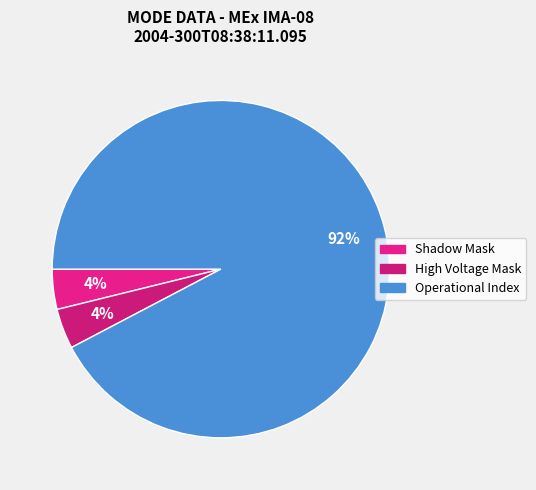

Is there a majority slice in this chart?

Yes